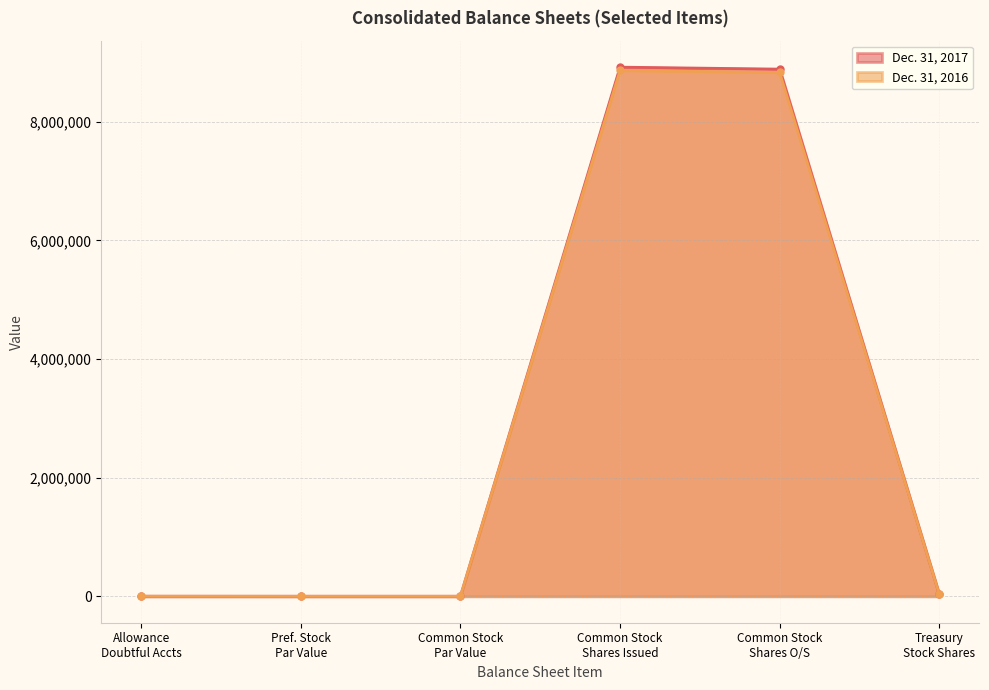

True or false: Dec. 31, 2016 and Dec. 31, 2017 intersect in this chart.

False